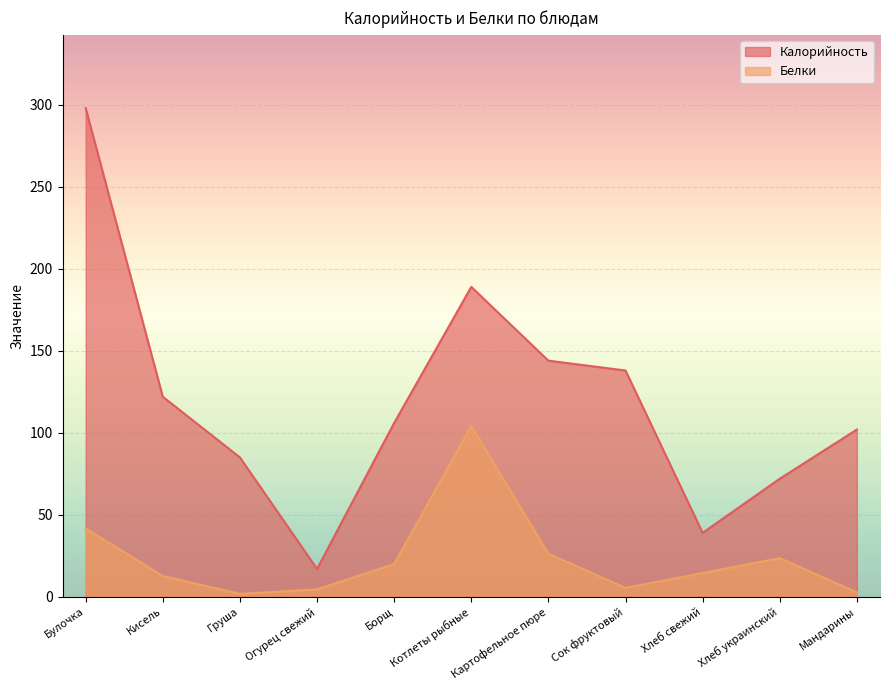

Reading left to right, list all the values displayed in this chart.

Калорийность: 298.0	122.0	85.0	17.0	106.0	189.0	144.0	138.0	39.0	72.0	102.0
Белки: 41.7	12.7	1.8	4.5	20.0	104.3	26.3	5.4	14.5	23.6	2.7